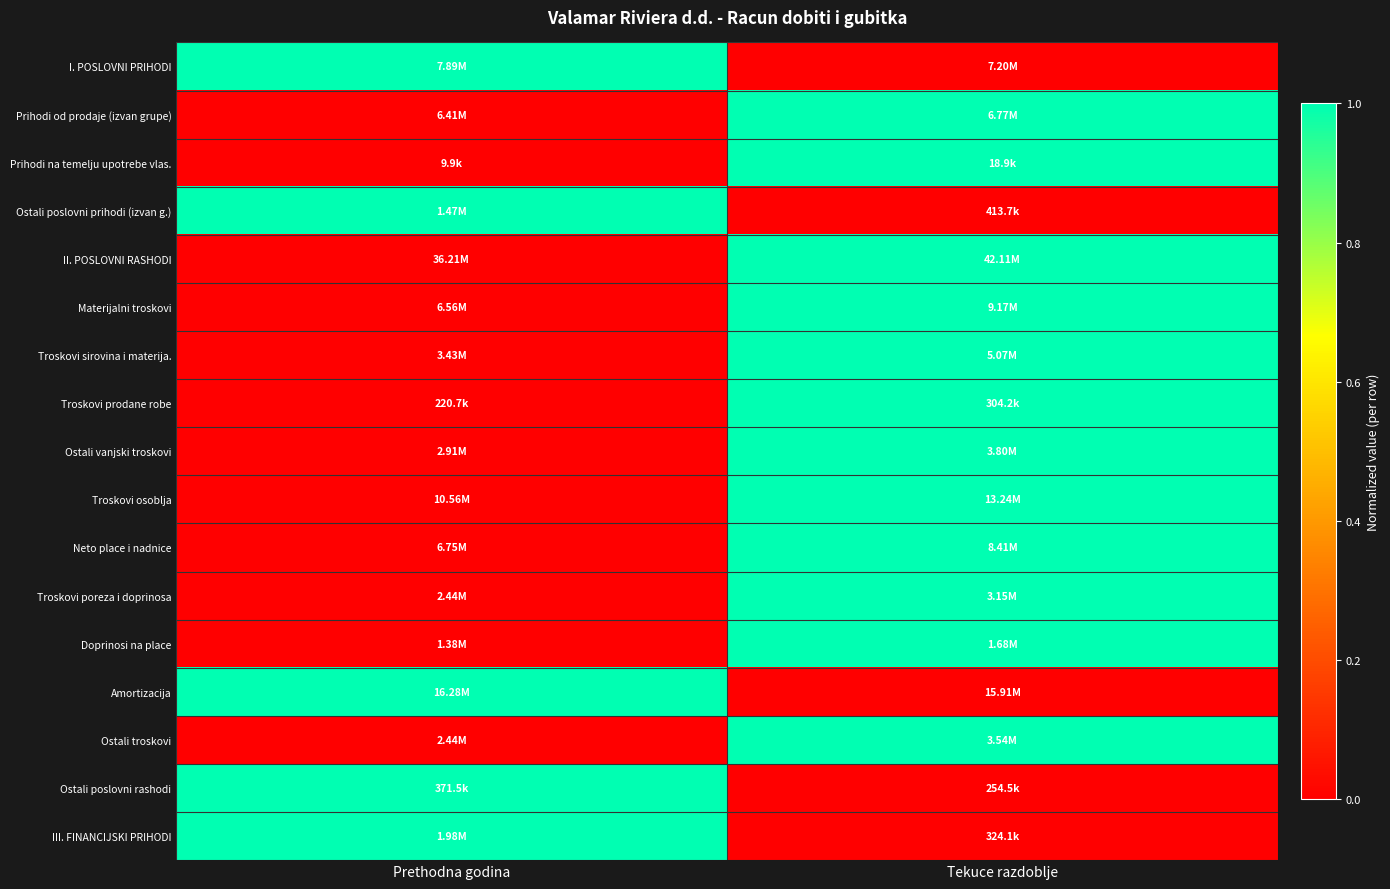

How many series are shown in this chart?

17